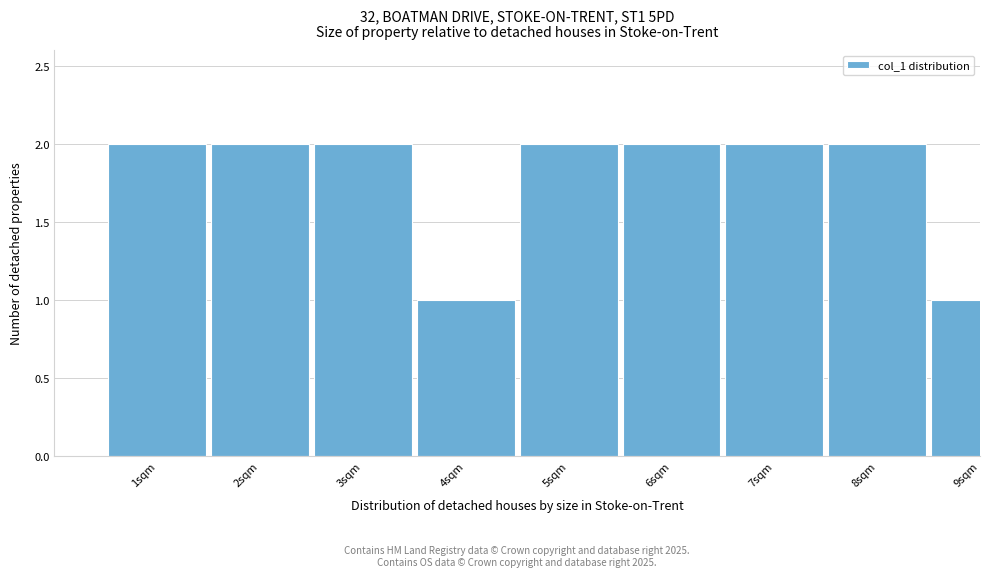

Reading left to right, what are all the values shown in this chart?

1sqm=2	2sqm=2	3sqm=2	4sqm=1	5sqm=2	6sqm=2	7sqm=2	8sqm=2	9sqm=1